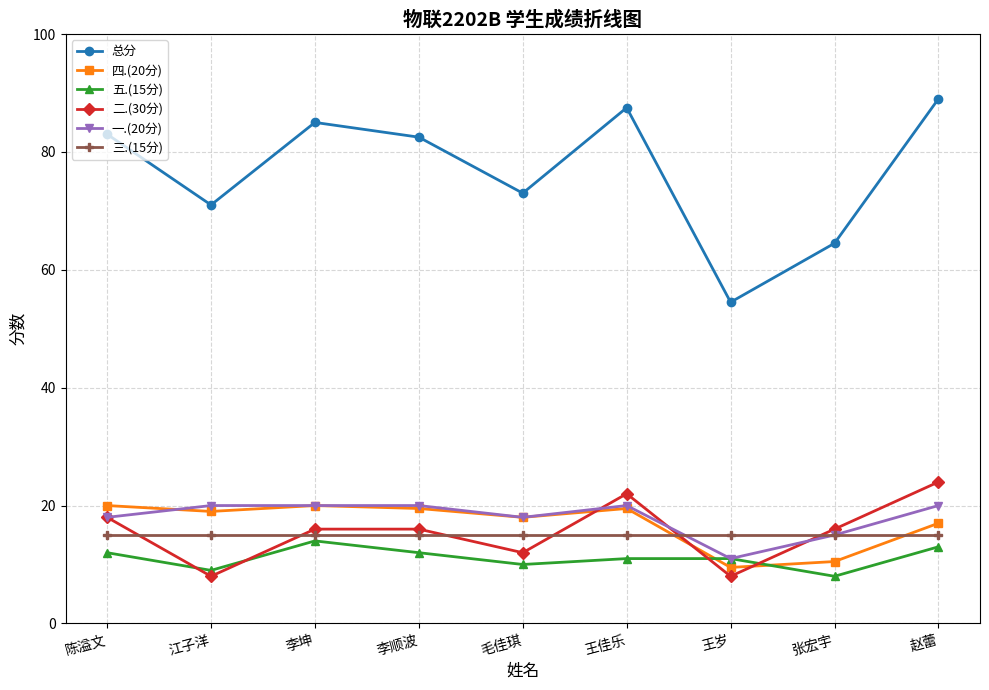

What is the average value of the 一.(20分) series?

18.0